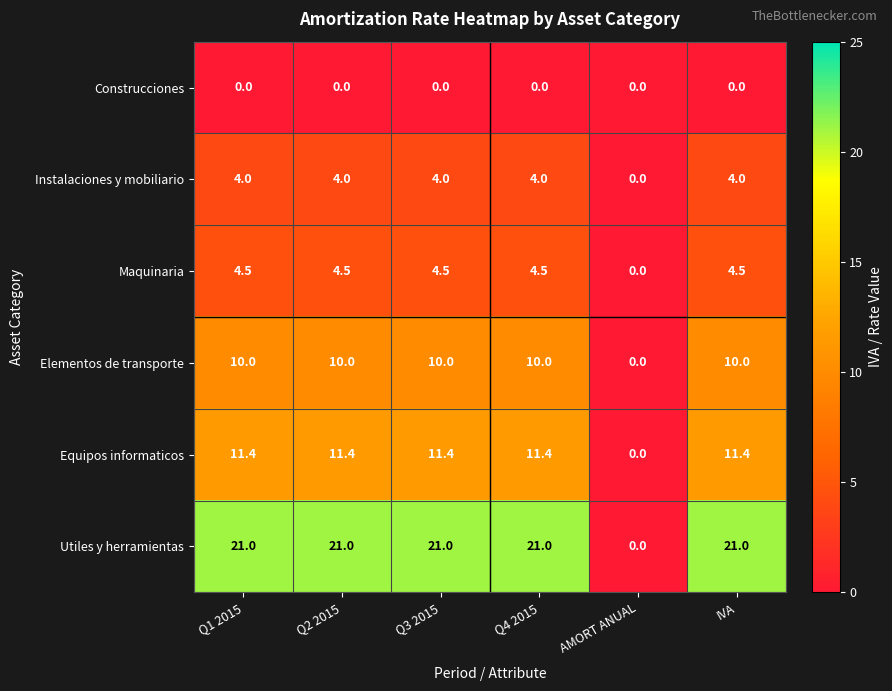

List the series in order of their peak value, highest first.

Utiles y herramientas, Equipos informaticos, Elementos de transporte, Maquinaria, Instalaciones y mobiliario, Construcciones